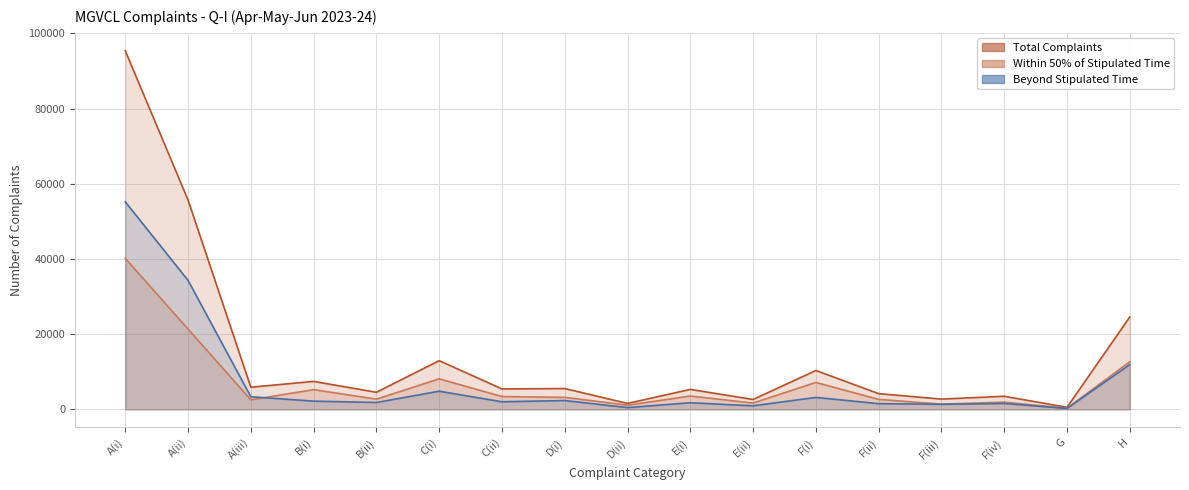

At F(iv), list the series in order from smallest to largest.

Beyond stipulated time, Within 50% of stipulated time, Total Complaints